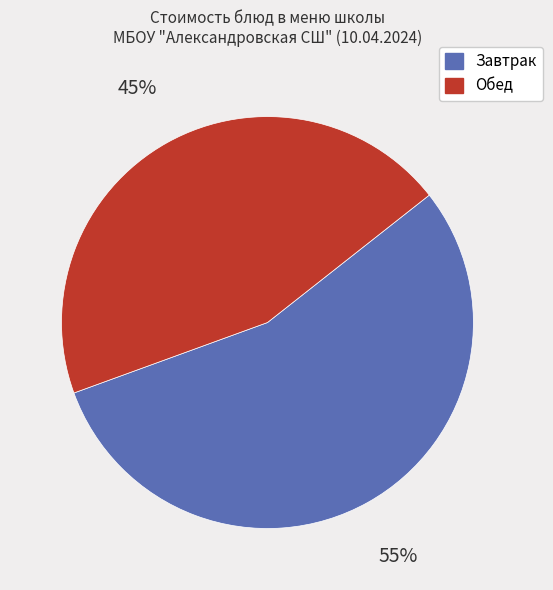

To the nearest percent, what is the average slice percentage?

50%